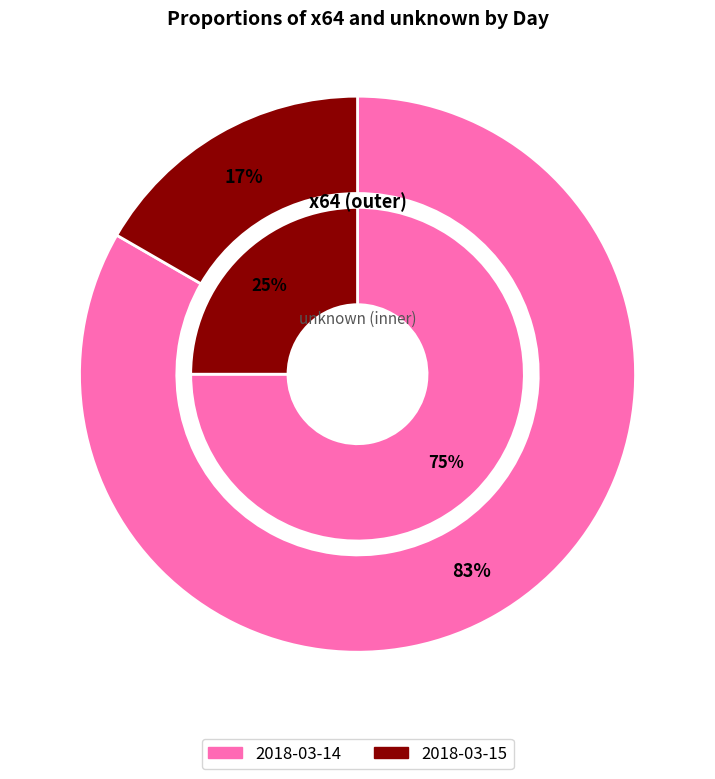

Combined, what portion of the pie is 2018-03-15 and 2018-03-14?

100.0%